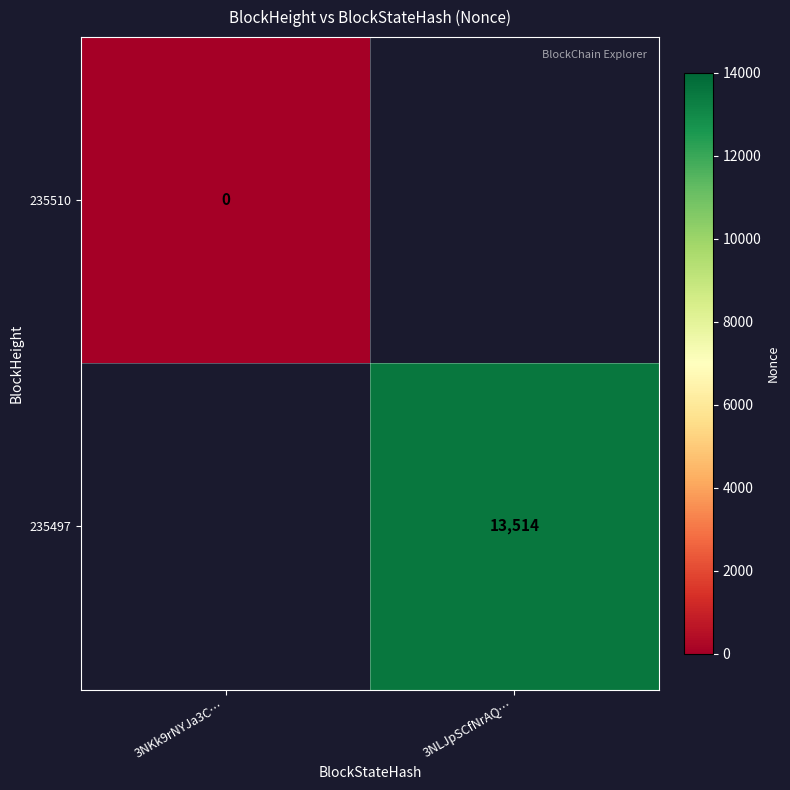

The 235497 series shows 13514 at 3NLJpSCfNrAQ…. True or false?

True